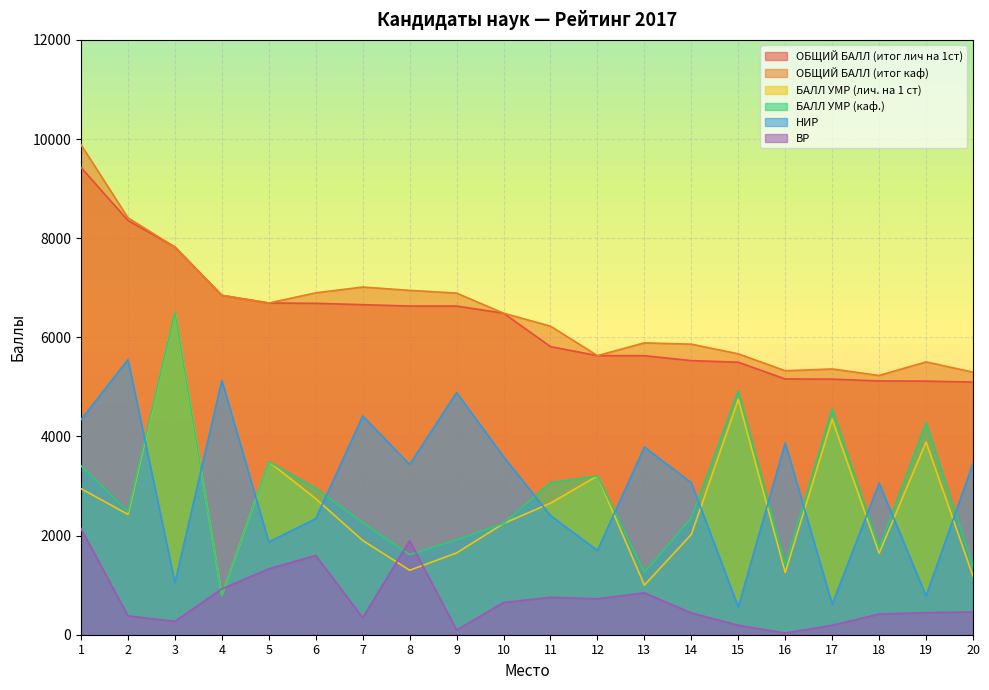

The БАЛЛ УМР (лич. на 1 ст) series shows 4461.1 at 12. True or false?

False